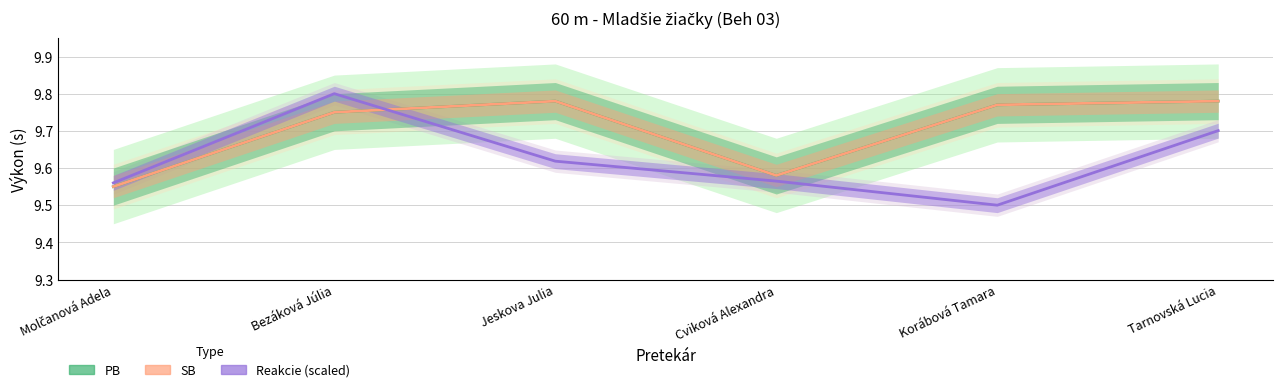

Rank the series at Bezáková Júlia from highest to lowest value.

Reakcie, PB, SB